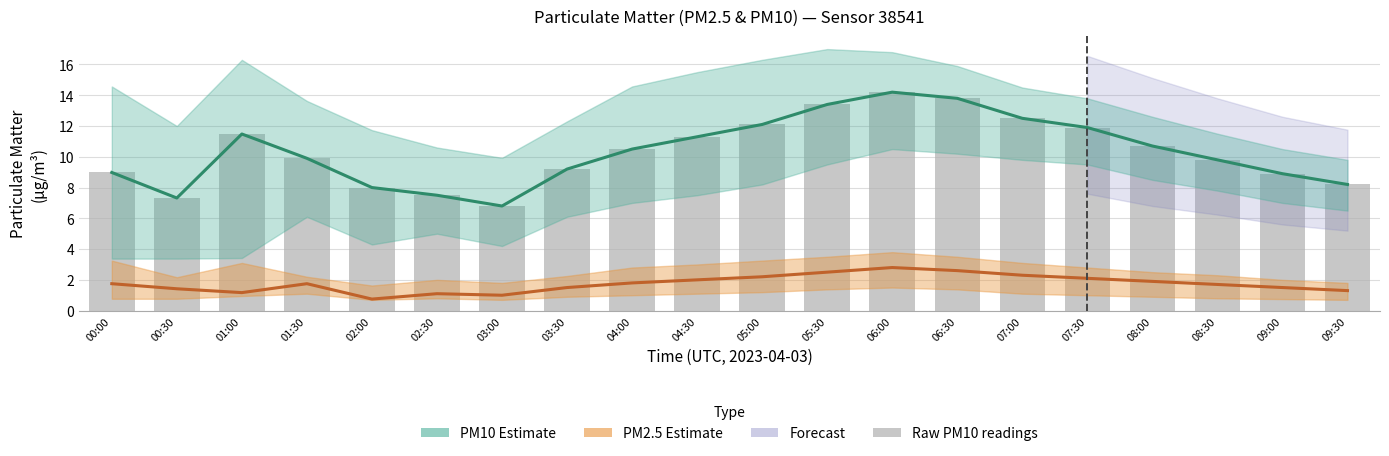

Which series has the widest spread of values?

PM10 Estimate